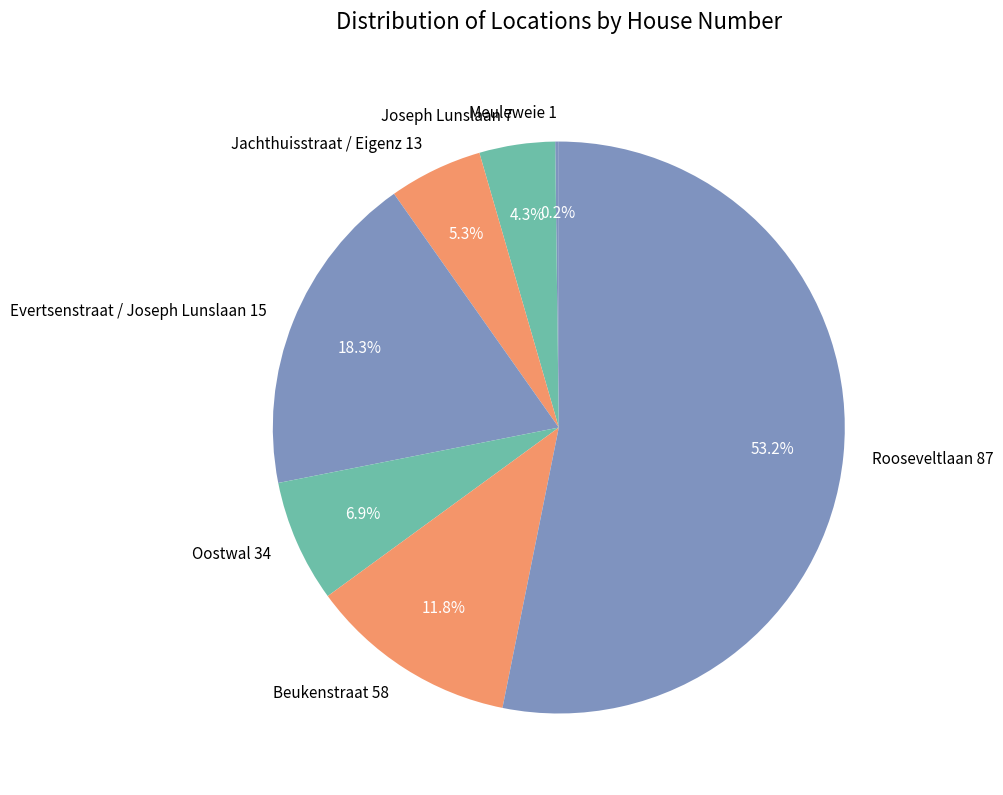

Which category has the biggest portion of the pie?

Rooseveltlaan 87